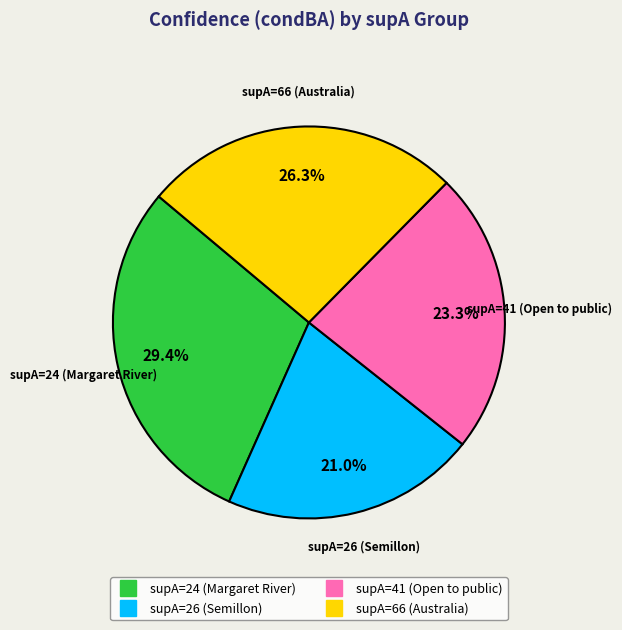

Is there a majority slice in this chart?

No